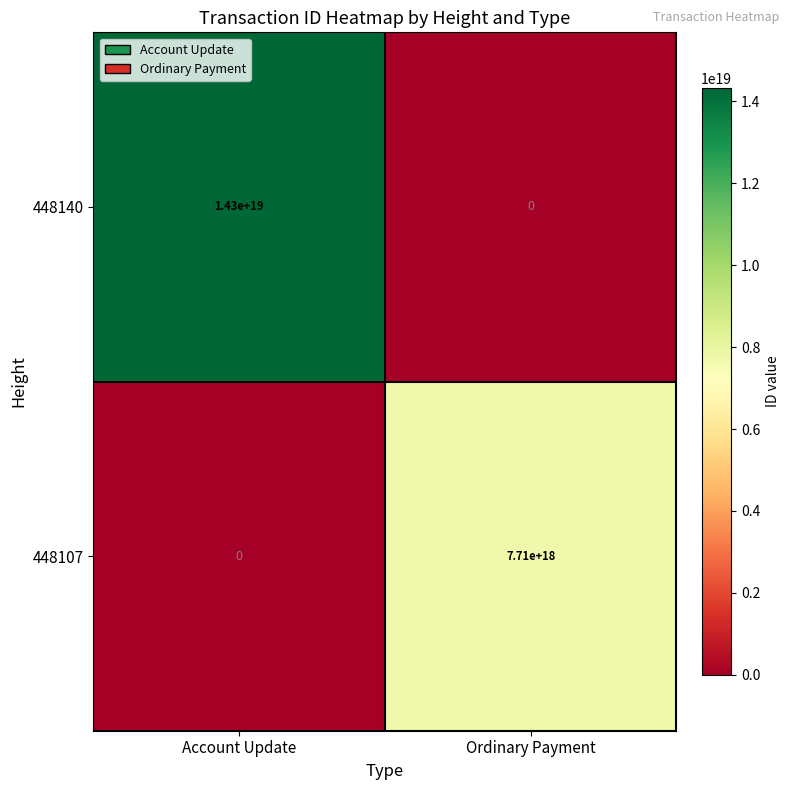

At which category is the sum across all series the highest?

Account Update